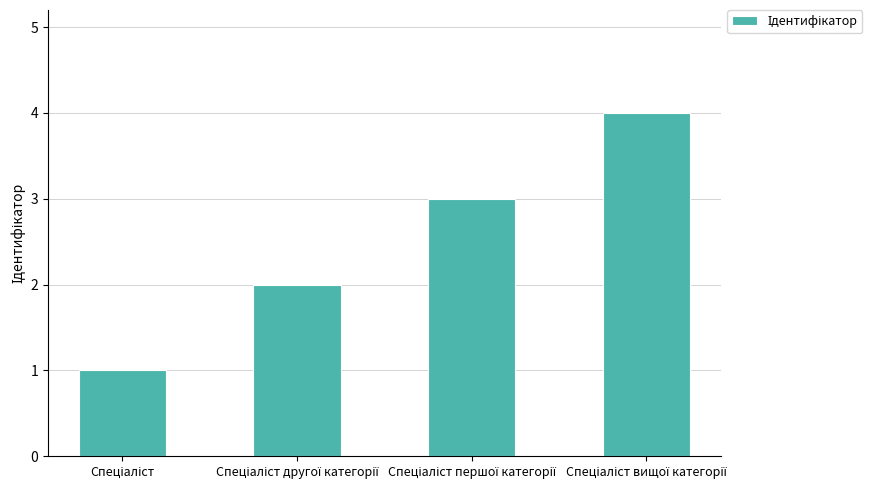

What is the sum of all values?

10